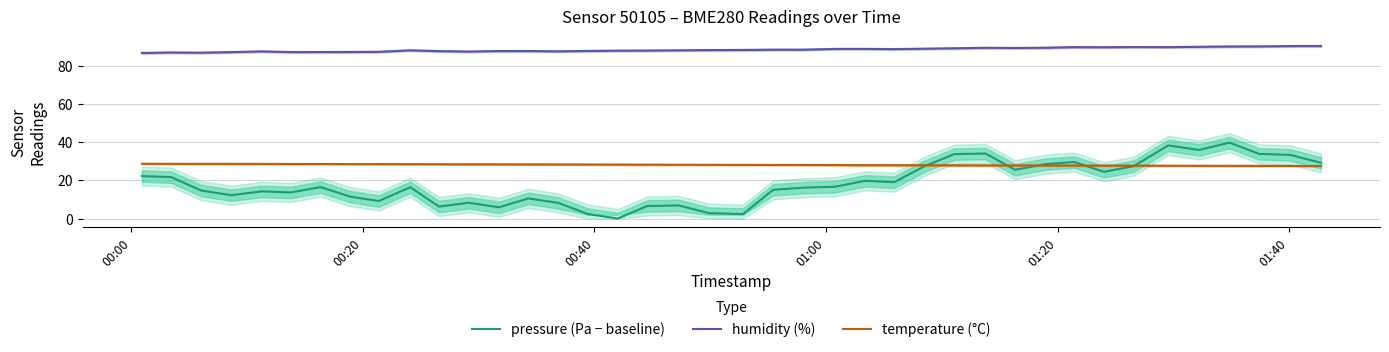

True or false: temperature (°C) and humidity (%) cross at least once.

False